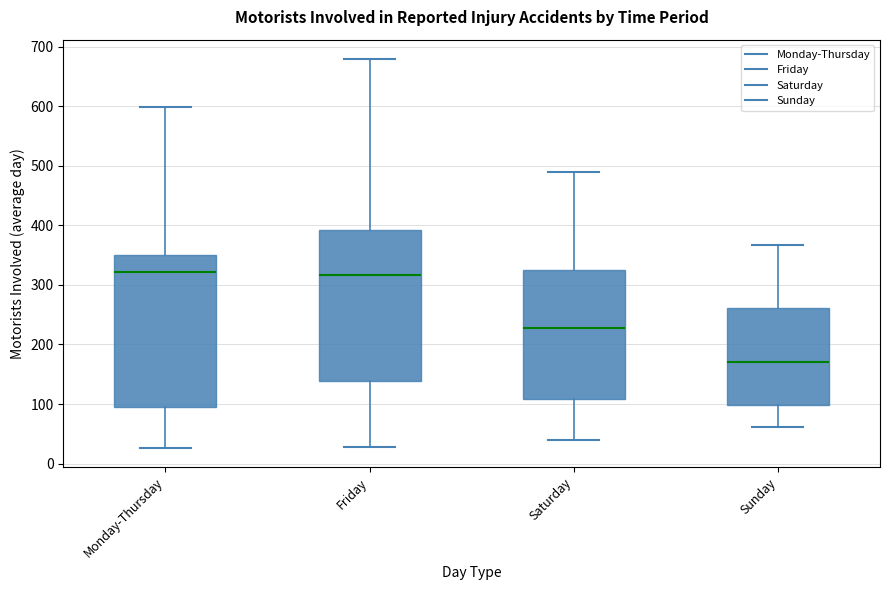

Reading left to right, read every box against the y-axis: the position of its median line, the range the box covers, and the ends of its whiskers. The values are not printed on the chart, so give them approximately, as read against the axis.

Monday-Thursday: median 320, box 90 to 350, whiskers 30 to 600
Friday: median 320, box 140 to 390, whiskers 30 to 680
Saturday: median 230, box 110 to 320, whiskers 40 to 490
Sunday: median 170, box 100 to 260, whiskers 60 to 370